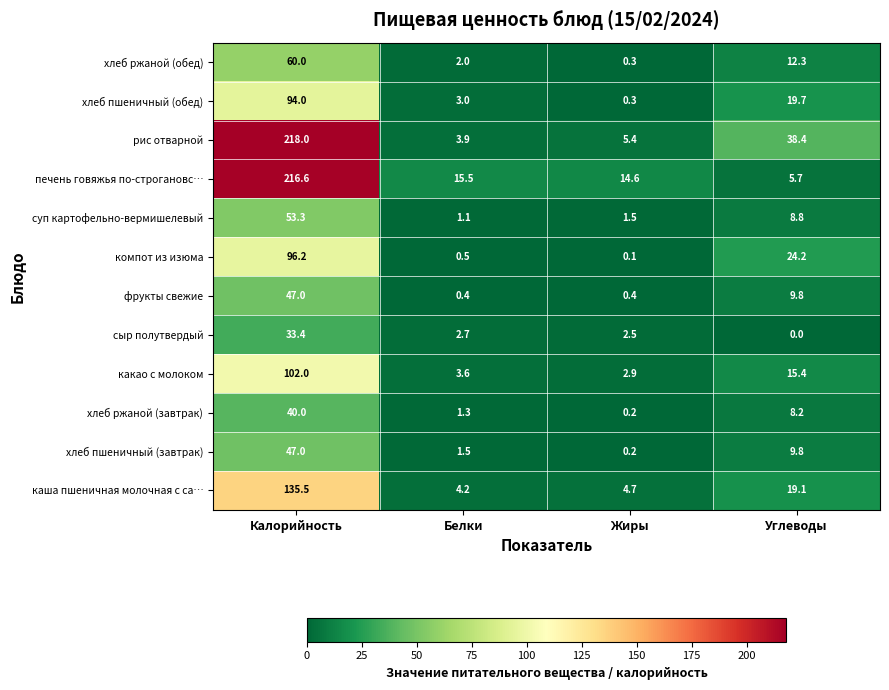

Which series has the largest total across all categories?

рис отварной